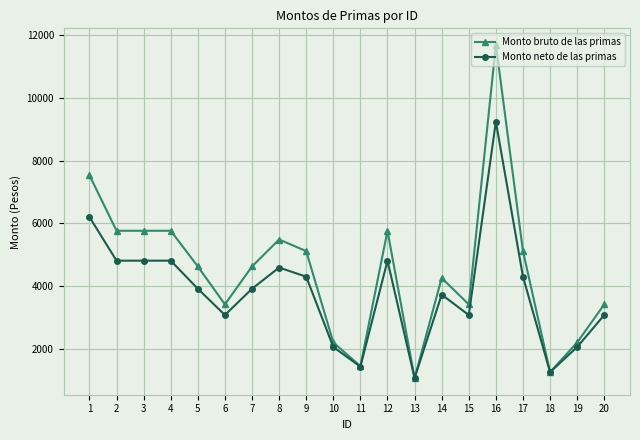

Which series has the largest total across all categories?

Monto bruto de las primas